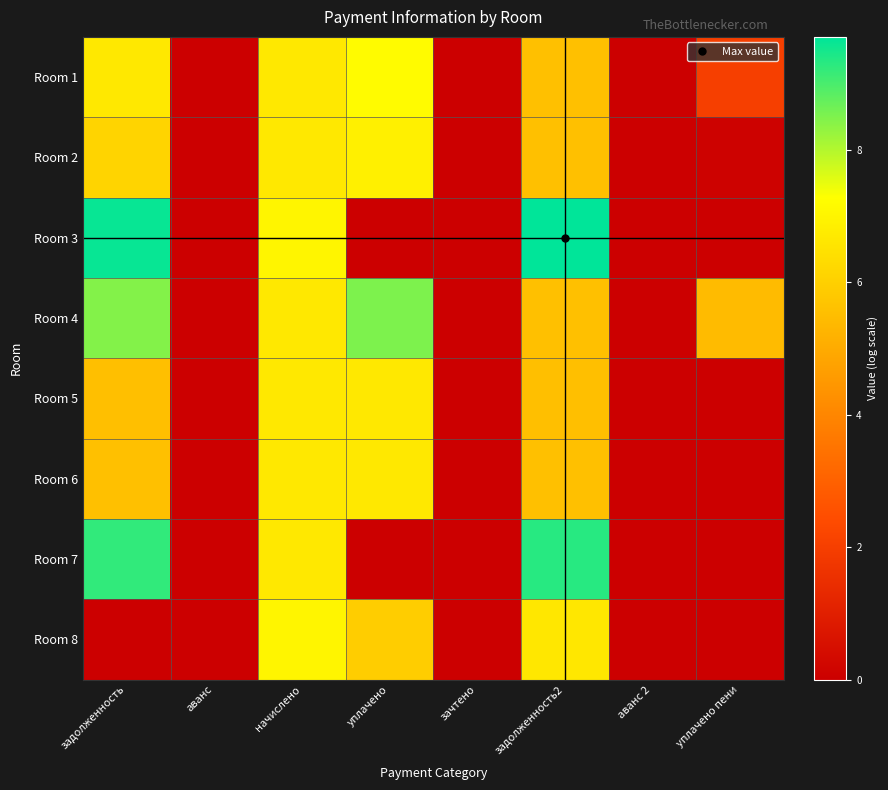

Reading right to left, transcribe all the data shown in this chart.

Room 1: уплачено пени=2.0	аванс 2=0.0	задолженность2=5.6	зачтено=0.0	уплачено=7.2	начислено=6.7	аванс=0.0	задолженность=6.7
Room 2: уплачено пени=0.1	аванс 2=0.0	задолженность2=5.6	зачтено=0.0	уплачено=6.9	начислено=6.7	аванс=0.0	задолженность=6.1
Room 3: уплачено пени=0.0	аванс 2=0.0	задолженность2=9.7	зачтено=0.0	уплачено=0.0	начислено=7.0	аванс=0.0	задолженность=9.6
Room 4: уплачено пени=5.4	аванс 2=0.0	задолженность2=5.6	зачтено=0.0	уплачено=8.5	начислено=6.7	аванс=0.0	задолженность=8.4
Room 5: уплачено пени=0.0	аванс 2=0.0	задолженность2=5.6	зачтено=0.0	уплачено=6.7	начислено=6.7	аванс=0.0	задолженность=5.6
Room 6: уплачено пени=0.0	аванс 2=0.0	задолженность2=5.6	зачтено=0.0	уплачено=6.7	начислено=6.7	аванс=0.0	задолженность=5.6
Room 7: уплачено пени=0.0	аванс 2=0.0	задолженность2=9.3	зачтено=0.0	уплачено=0.0	начислено=6.7	аванс=0.0	задолженность=9.2
Room 8: уплачено пени=0.0	аванс 2=0.0	задолженность2=6.6	зачтено=0.0	уплачено=5.9	начислено=7.0	аванс=0.0	задолженность=0.0